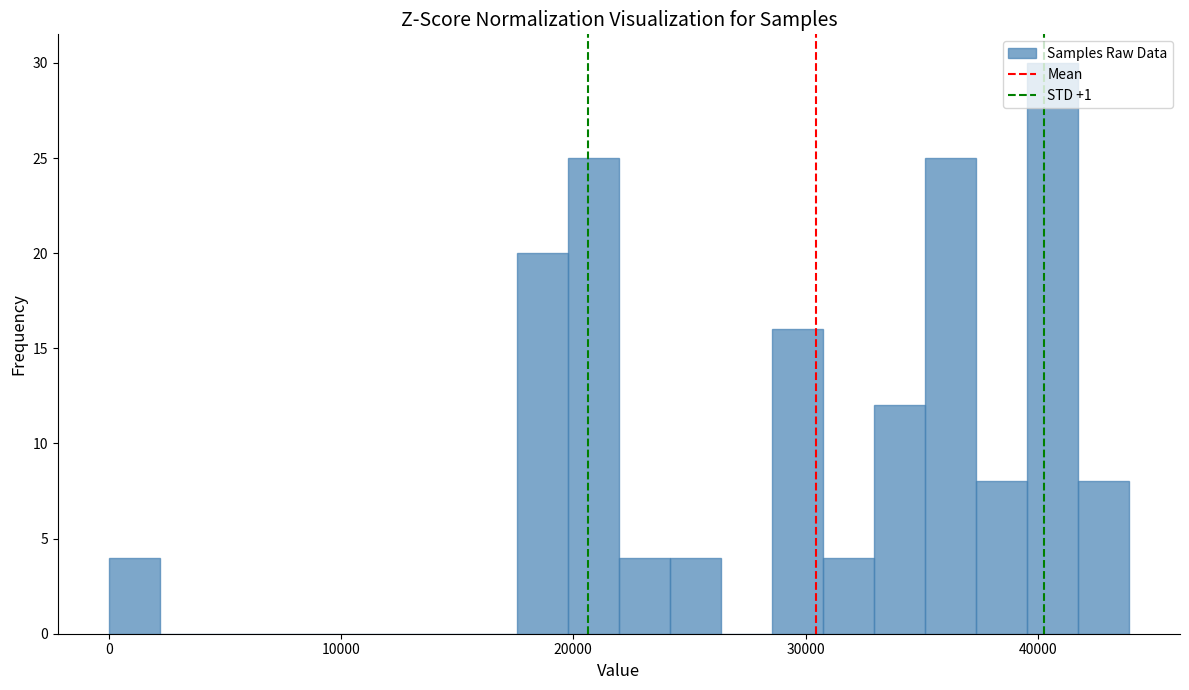

Around what value on the x-axis is the tallest bar? Give the approximate position of its centre, as read against the axis.

41000